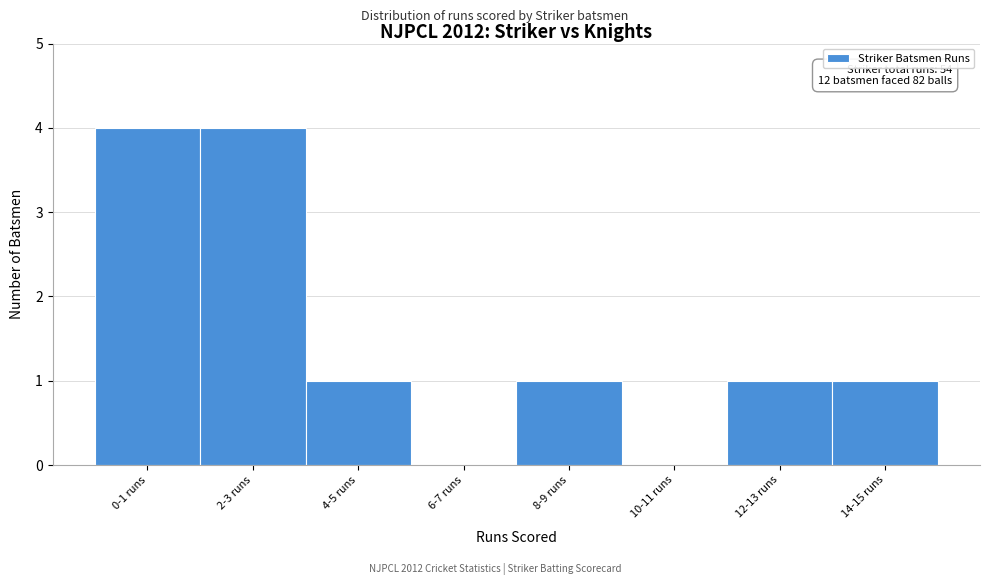

Reading left to right, transcribe all the data shown in this chart.

0-1 runs=4	2-3 runs=4	4-5 runs=1	6-7 runs=0	8-9 runs=1	10-11 runs=0	12-13 runs=1	14-15 runs=1